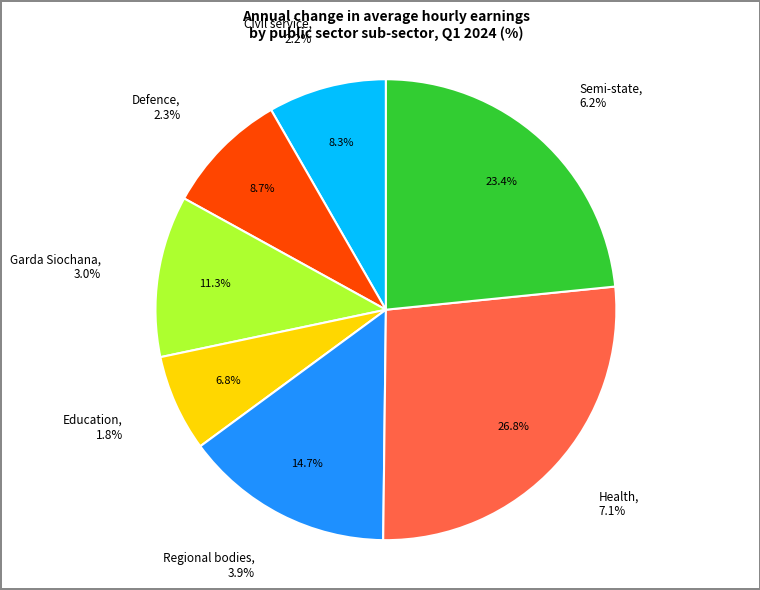

Is there any slice that represents more than half of the pie?

No